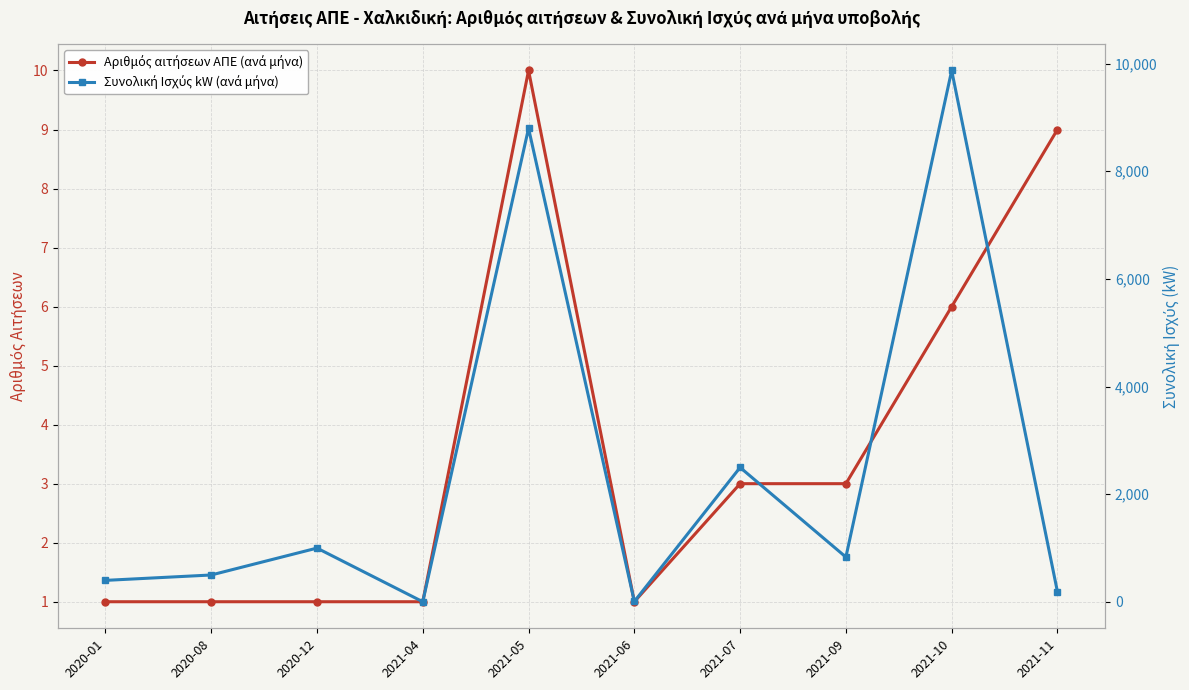

In Συνολική Ισχύς kW (ανά μήνα), how many points are higher than both neighbors (excluding endpoints)?

4